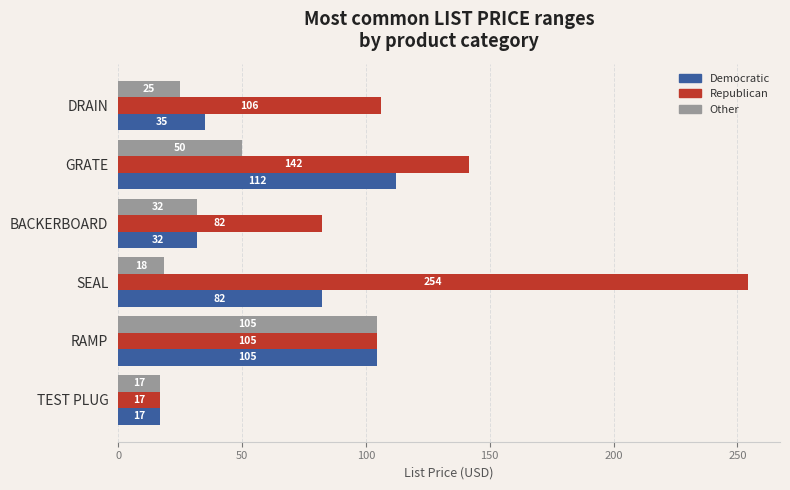

Between BACKERBOARD and SEAL, which series saw the biggest shift?

Republican